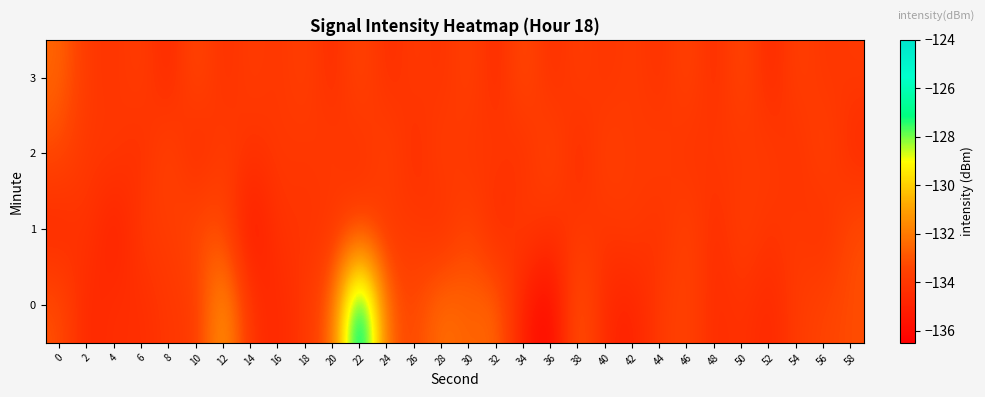

Reading left to right, what are all the values shown in this chart?

0: 0=-133.0	2=-134.8	4=-134.3	6=-134.5	8=-133.9	10=-134.0	12=-130.8	14=-134.3	16=-134.7	18=-134.0	20=-132.8	22=-124.6	24=-132.8	26=-133.4	28=-132.1	30=-132.7	32=-132.3	34=-135.2	36=-136.3	38=-132.5	40=-134.7	42=-135.0	44=-133.8	46=-133.4	48=-134.5	50=-134.1	52=-134.8	54=-133.8	56=-133.4	58=-133.2
1: 0=-134.7	2=-134.0	4=-135.3	6=-133.8	8=-133.9	10=-133.1	12=-133.2	14=-135.6	16=-134.1	18=-134.1	20=-134.2	22=-133.5	24=-134.1	26=-133.8	28=-134.5	30=-133.2	32=-134.8	34=-133.6	36=-134.3	38=-133.9	40=-134.1	42=-133.7	44=-134.4	46=-133.3	48=-134.6	50=-133.5	52=-134.2	54=-133.8	56=-134.5	58=-133.1
2: 0=-133.2	2=-134.1	4=-133.8	6=-134.5	8=-133.2	10=-134.8	12=-133.6	14=-134.3	16=-133.9	18=-134.1	20=-133.7	22=-134.4	24=-133.3	26=-134.6	28=-133.5	30=-134.2	32=-133.8	34=-134.5	36=-133.1	38=-134.7	40=-133.4	42=-134.0	44=-133.6	46=-134.3	48=-133.9	50=-134.1	52=-133.7	54=-134.4	56=-133.3	58=-134.6
3: 0=-132.5	2=-133.9	4=-134.2	6=-133.6	8=-134.8	10=-133.1	12=-134.4	14=-133.7	16=-134.1	18=-133.5	20=-134.6	22=-133.2	24=-134.5	26=-133.8	28=-134.3	30=-133.4	32=-134.7	34=-133.0	36=-134.5	38=-133.6	40=-134.2	42=-133.7	44=-134.4	46=-133.3	48=-134.6	50=-133.1	52=-134.8	54=-133.5	56=-134.1	58=-133.9